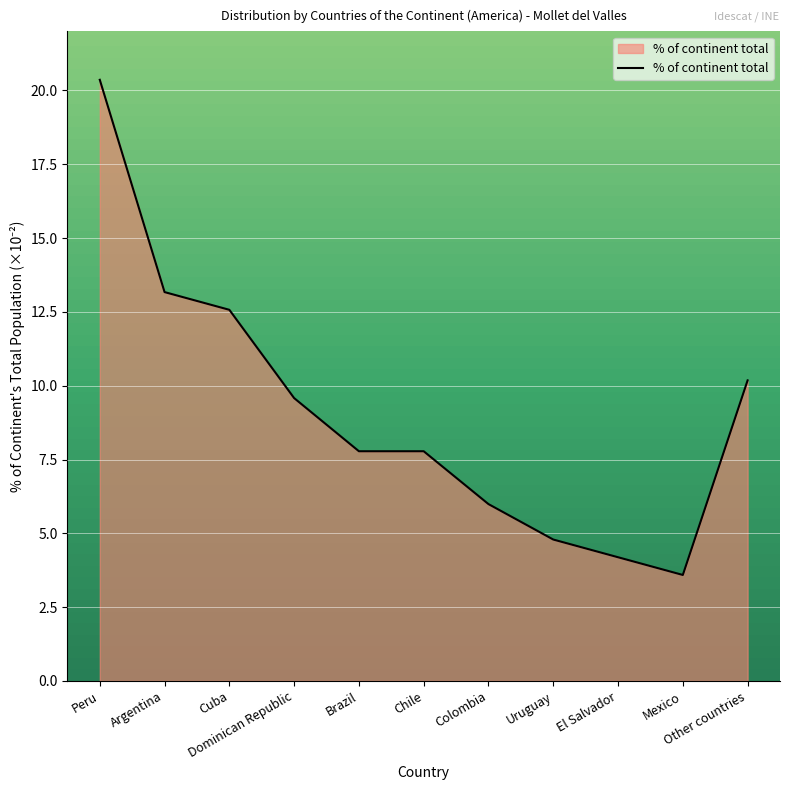

What is the maximum value shown in the chart?

20.4